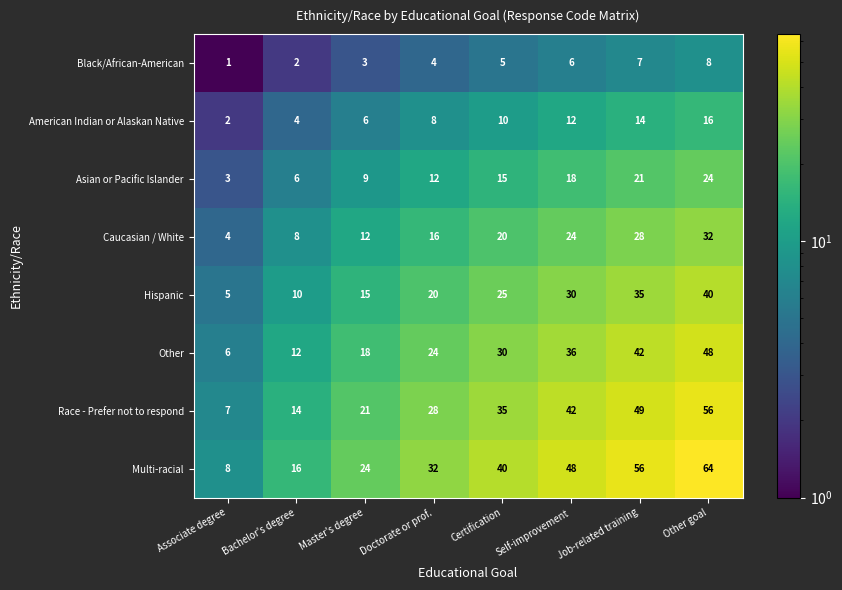

Rank the series at Doctorate or prof. from lowest to highest value.

Black/African-American, American Indian or Alaskan Native, Asian or Pacific Islander, Caucasian / White, Hispanic, Other, Race - Prefer not to respond, Multi-racial